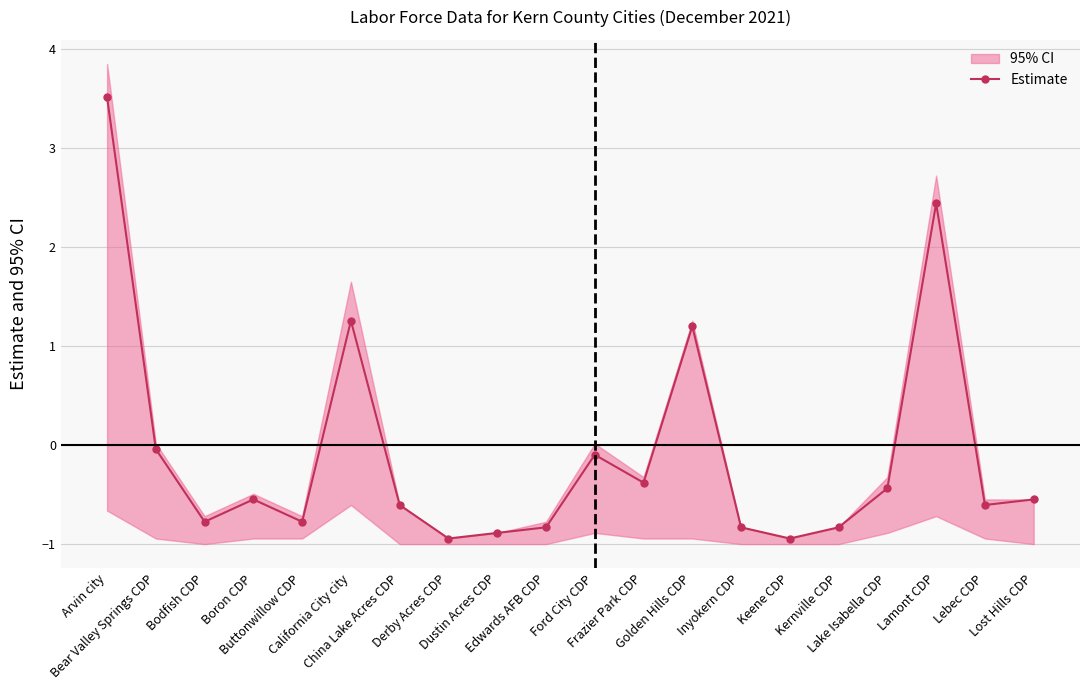

Between Keene CDP and Bear Valley Springs CDP, which is larger?

Bear Valley Springs CDP